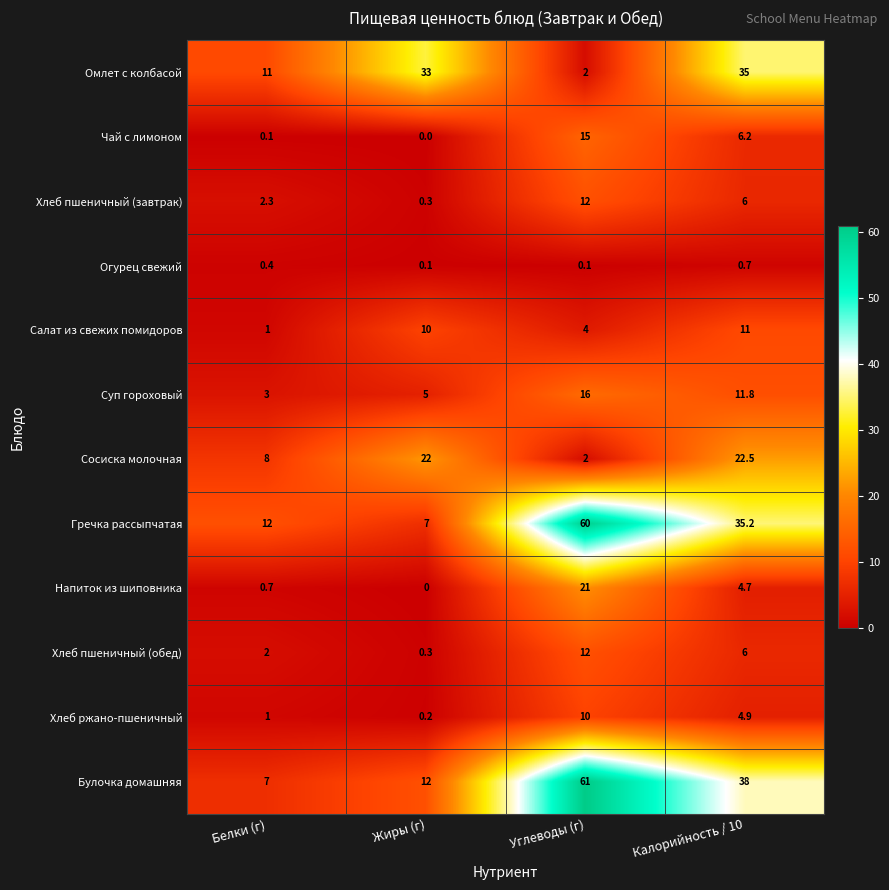

What is the maximum value for Напиток из шиповника?

21.0